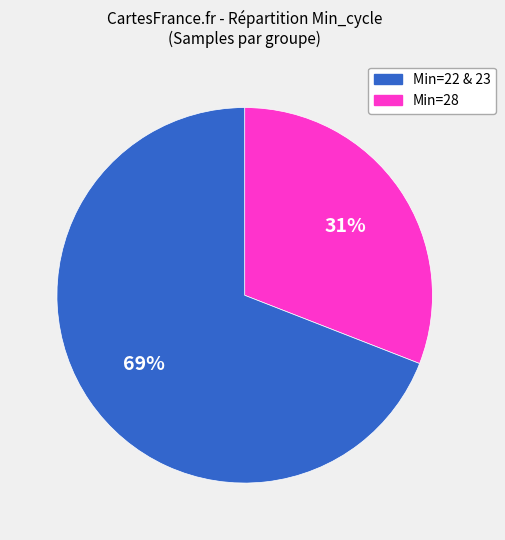

Does any single category account for the majority?

Yes